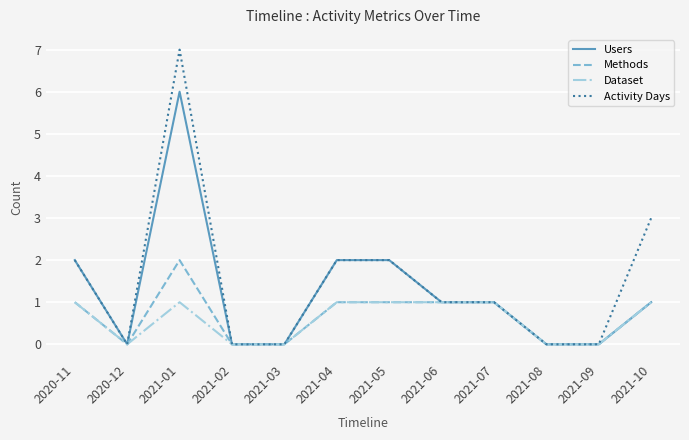

At which category is the sum across all series the highest?

2021-01